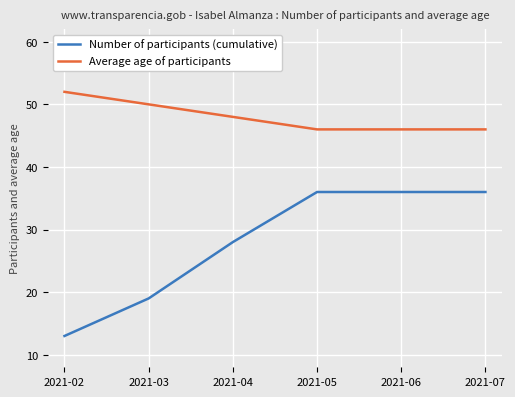

True or false: Average age of participants has a value of 26 at 2021-02.

False